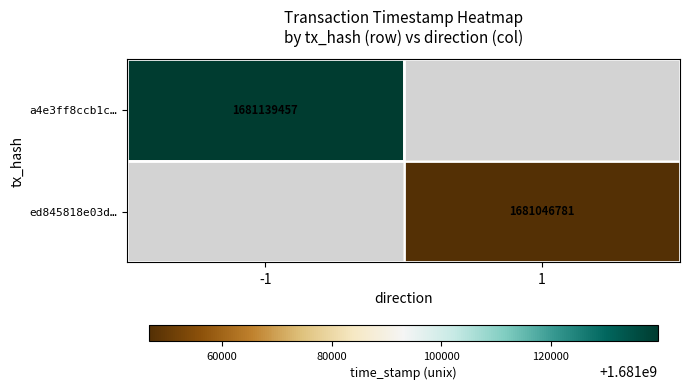

At how many categories does at least one series exceed 1681077030?

1